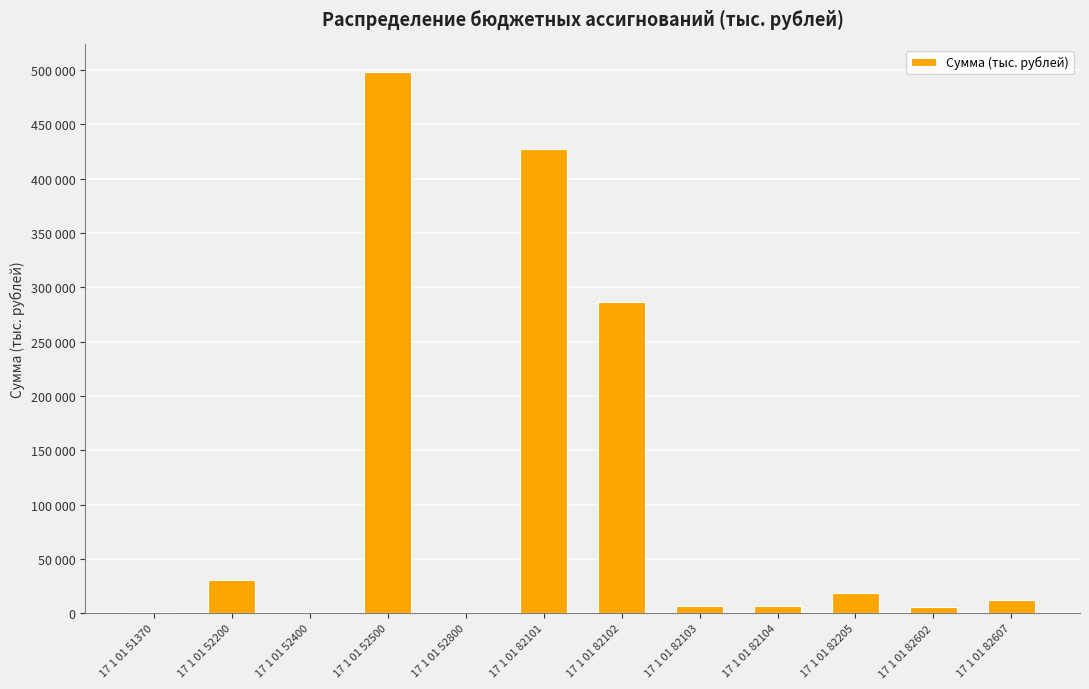

List the labels in order of value, smallest first.

17 1 01 52800, 17 1 01 52400, 17 1 01 51370, 17 1 01 82602, 17 1 01 82103, 17 1 01 82104, 17 1 01 82607, 17 1 01 82205, 17 1 01 52200, 17 1 01 82102, 17 1 01 82101, 17 1 01 52500